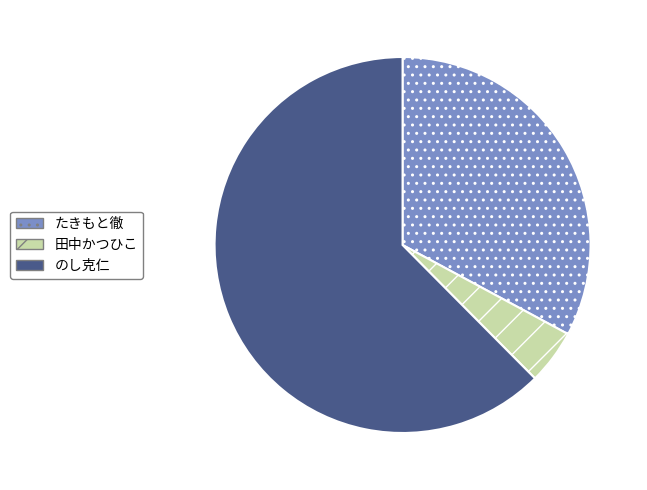

Is it true that 田中かつひこ is 5% of the pie?

True